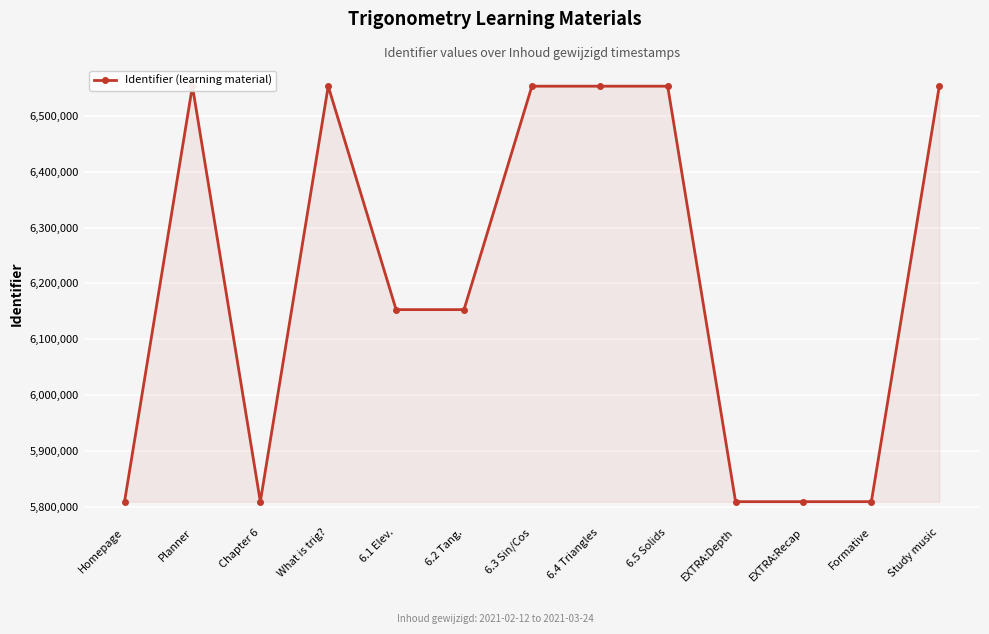

Where is the data nearest to the value 6181219?

6.2 Tang.